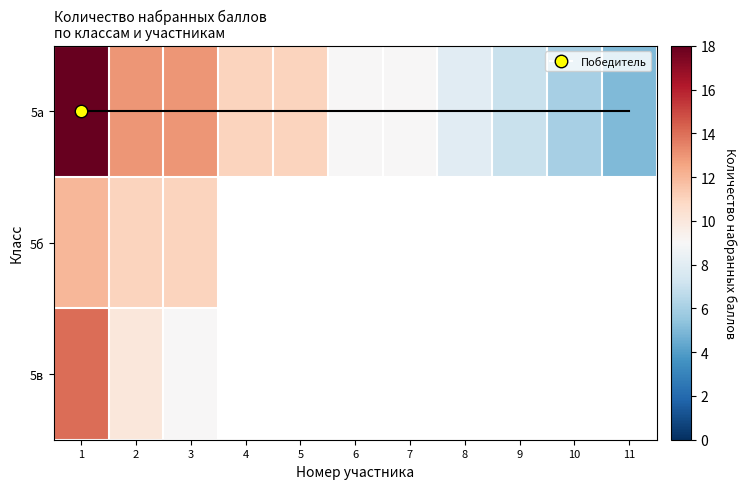

What is the difference between the maximum and minimum values in the 5в series?

5.0